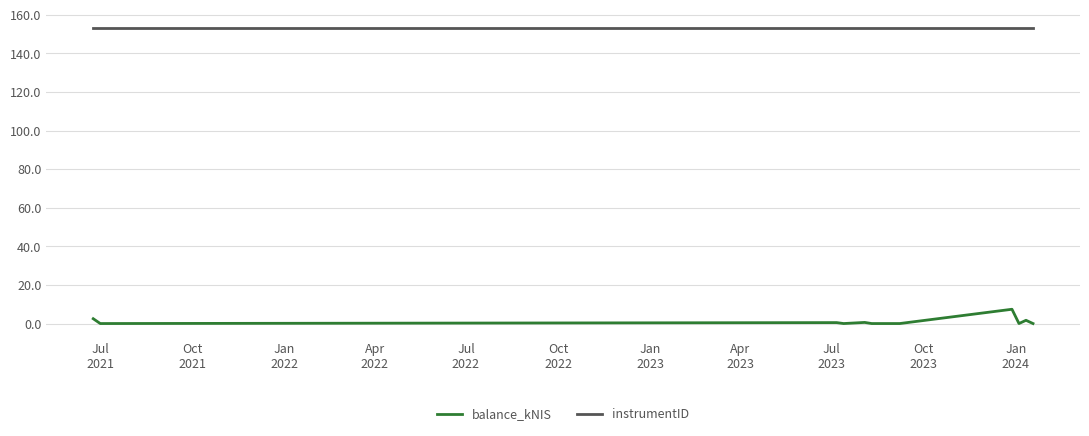

True or false: instrumentID and balance_kNIS intersect in this chart.

False